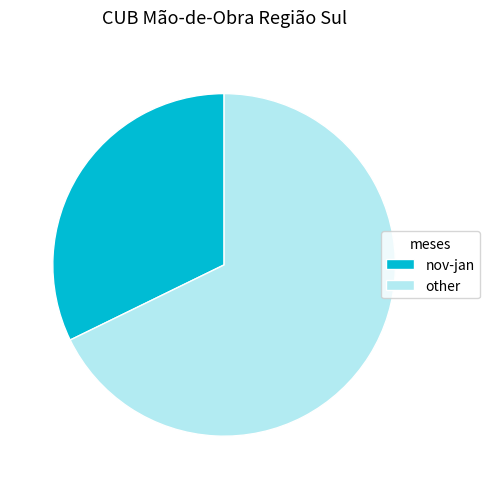

Does any single category account for the majority?

Yes